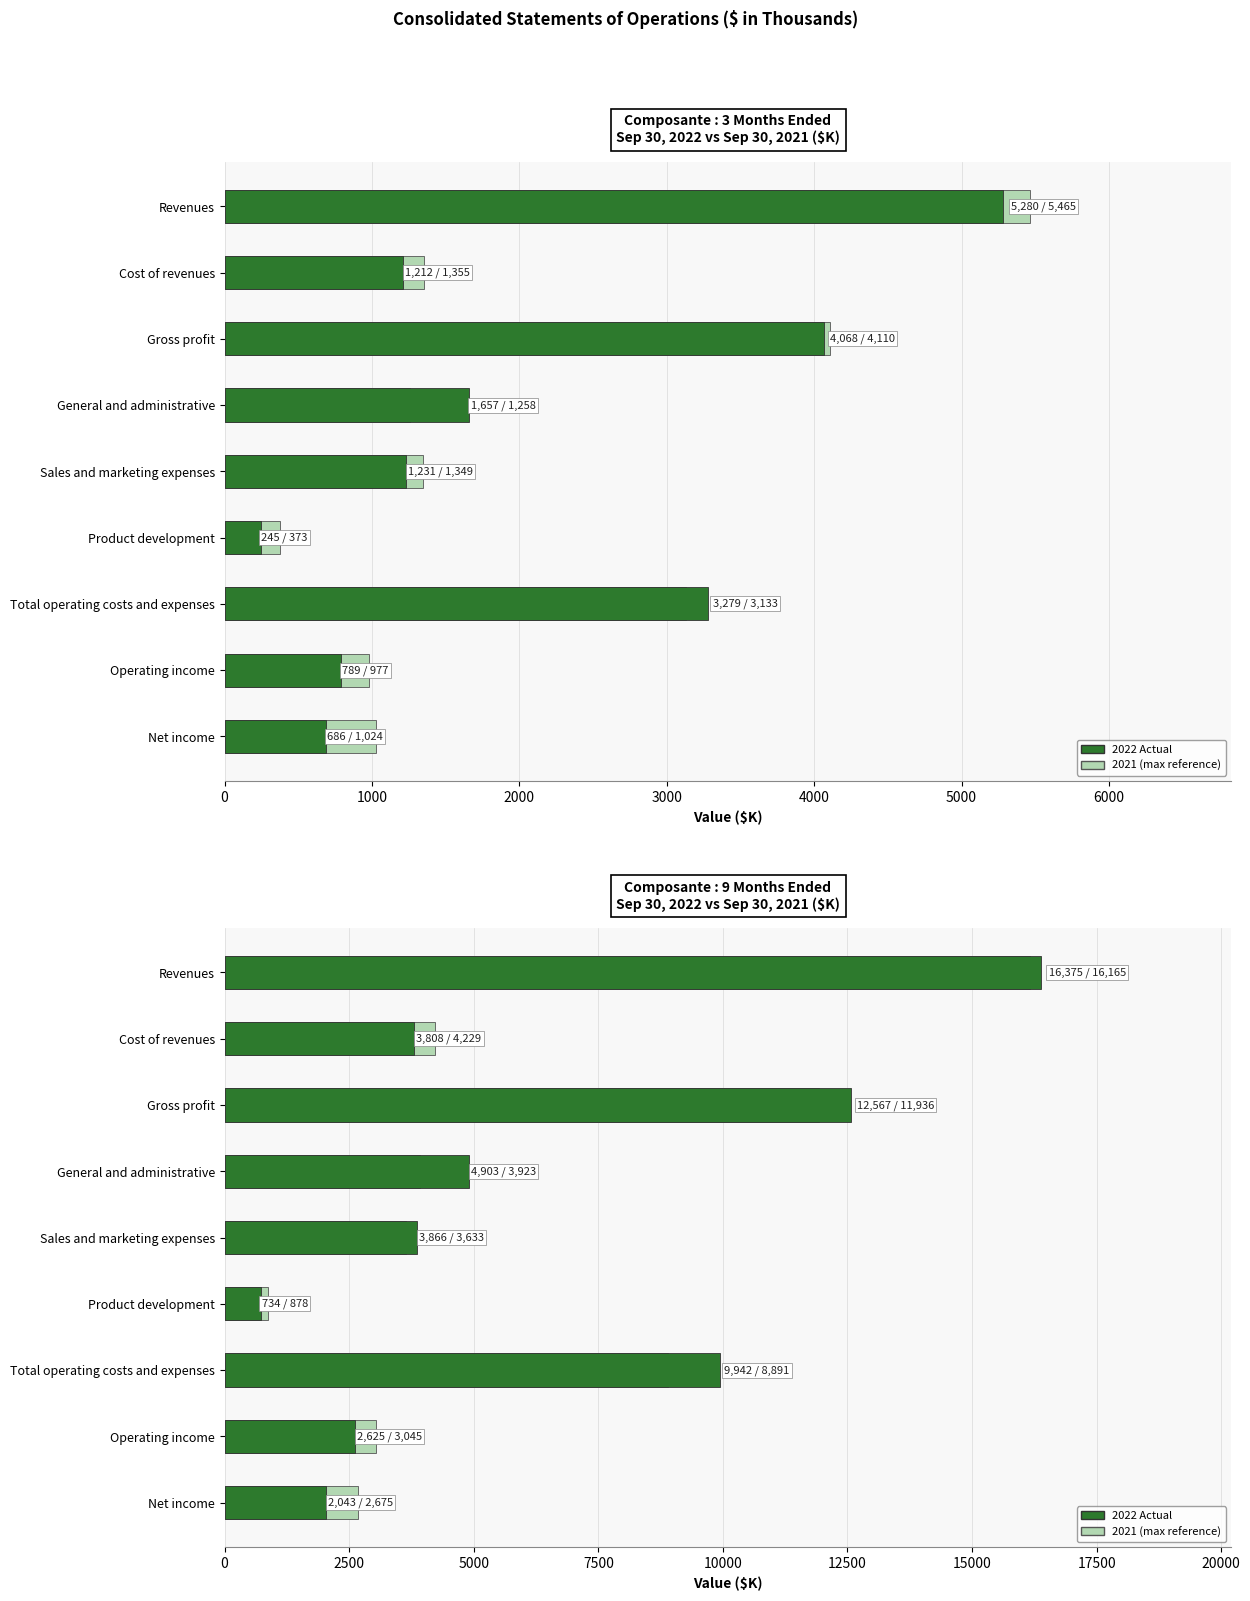

What is the difference between the second highest and minimum values in the 9M Sep 30 2022 series?

11833